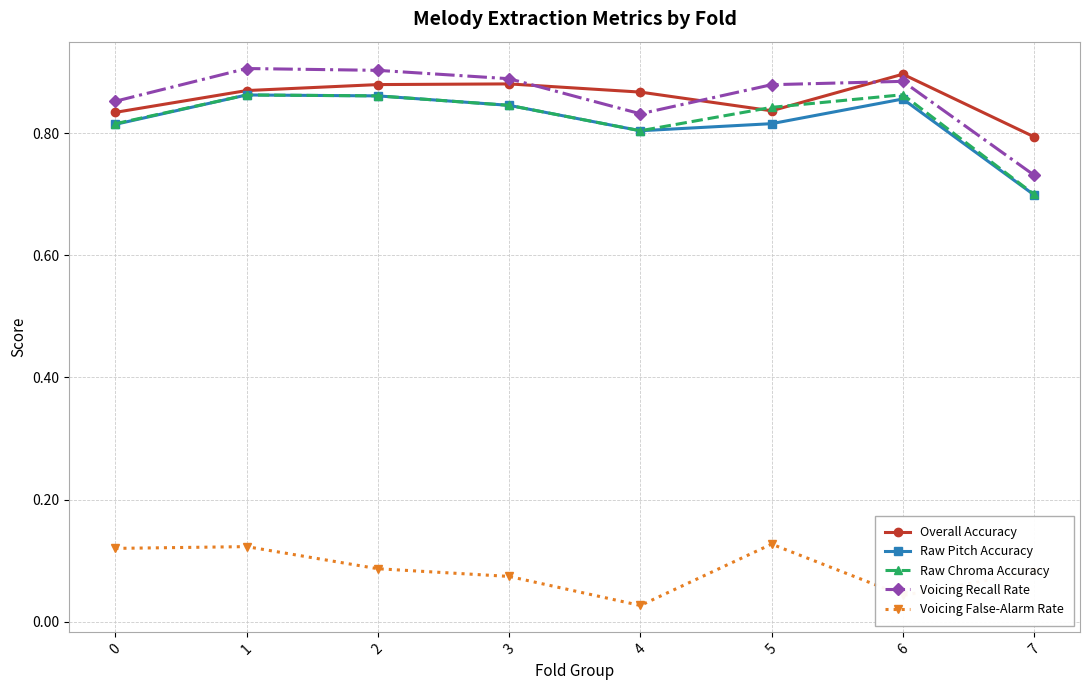

Is it true that Raw Pitch Accuracy equals 0.9 at 6?

True